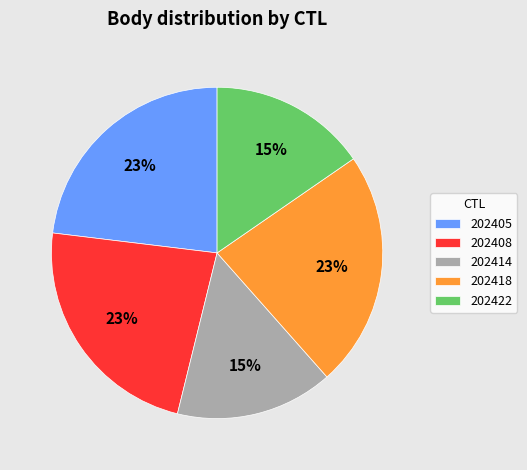

Between 202422 and 202418, which is larger?

202418